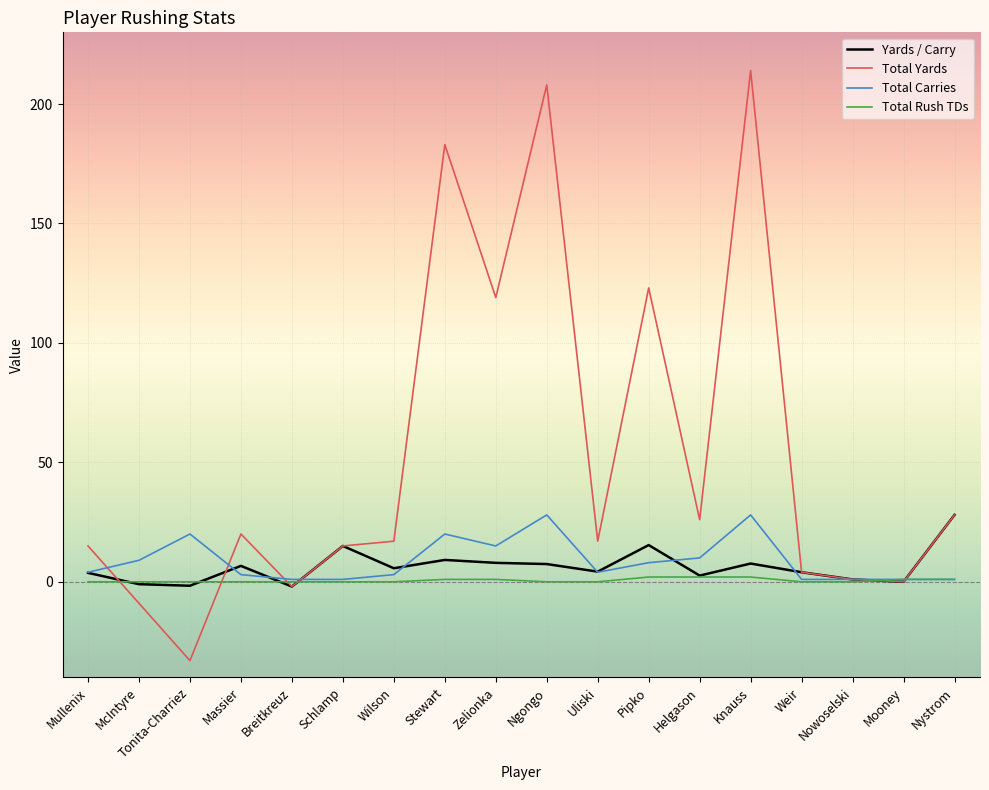

What is the average value of the Total Rush TDs series?

0.6